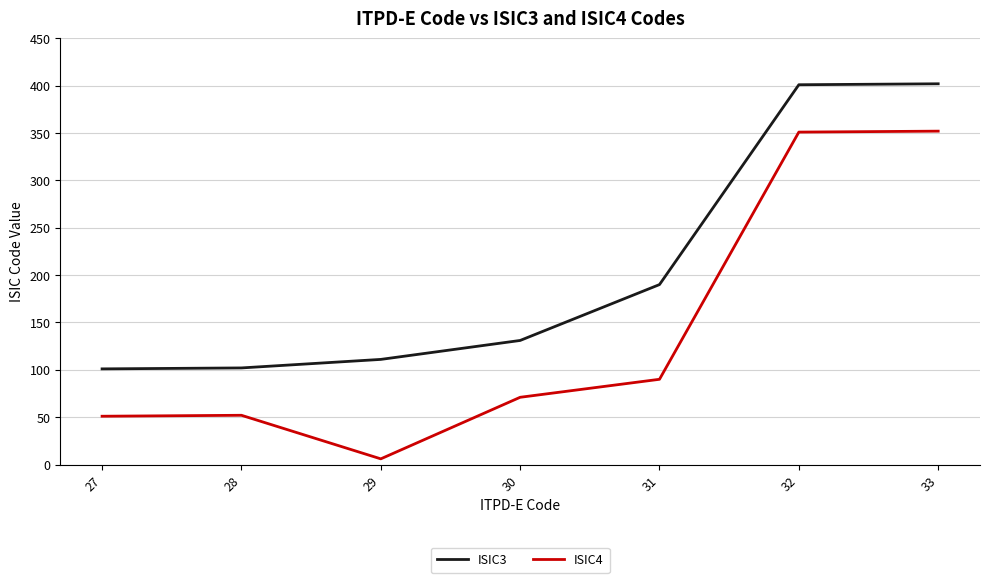

Rank the series by their maximum value, from lowest to highest.

ISIC4, ISIC3